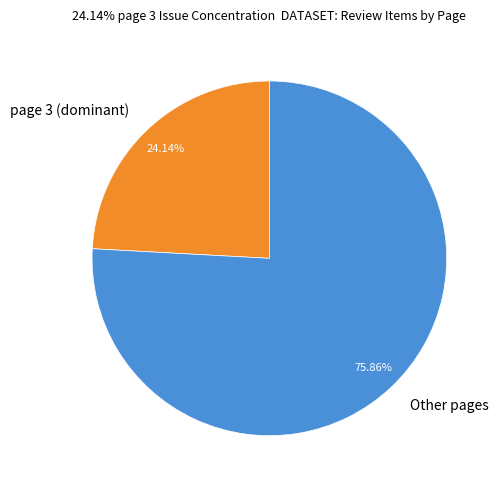

Between Other pages and page 3 (dominant), which is larger?

Other pages